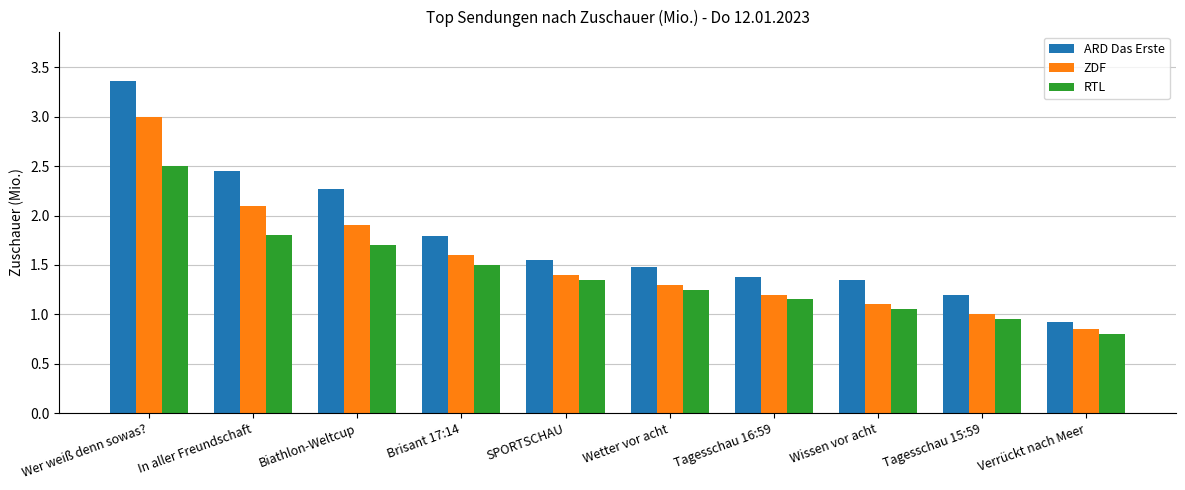

The value of ZDF at In aller Freundschaft is 2.1. True or false?

True